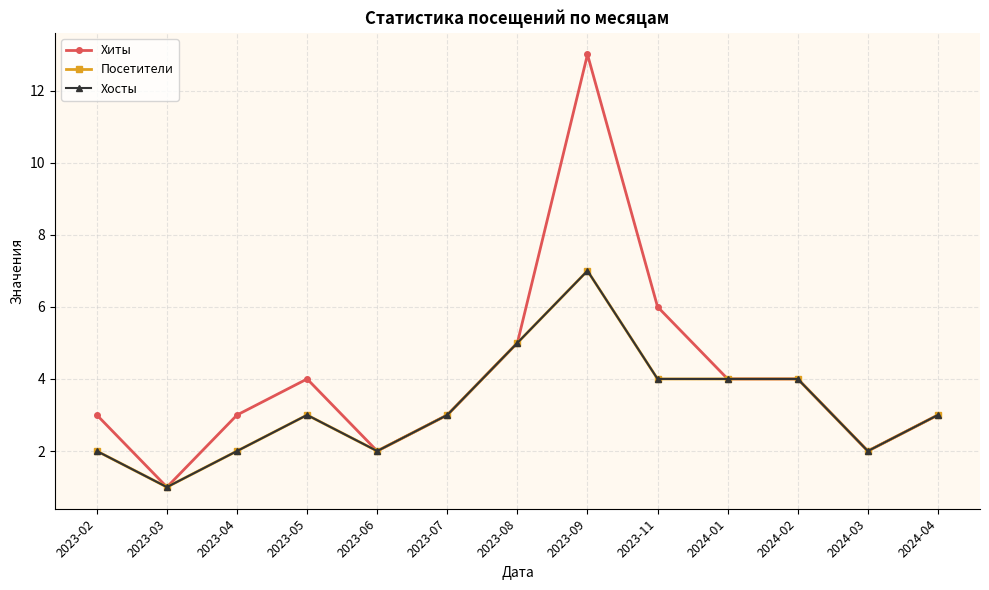

Where does the Посетители series first go above 3?

2023-08